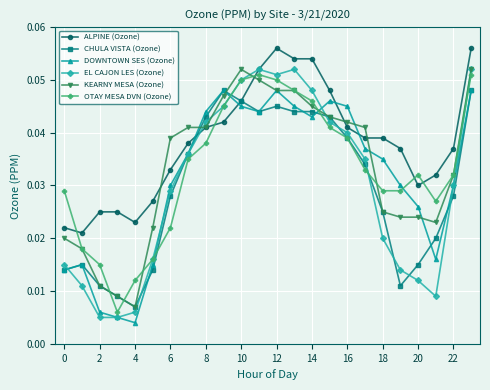

How many times do OTAY MESA DVN (Ozone) and ALPINE (Ozone) cross each other?

5